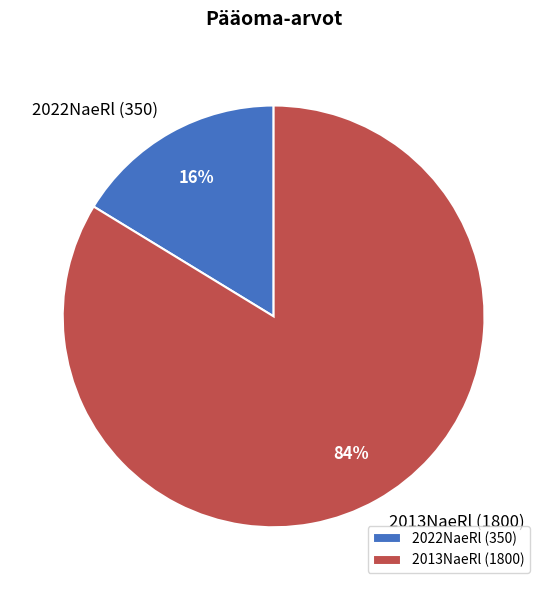

True or false: 2022NaeRl (350) accounts for 30% of the total.

False